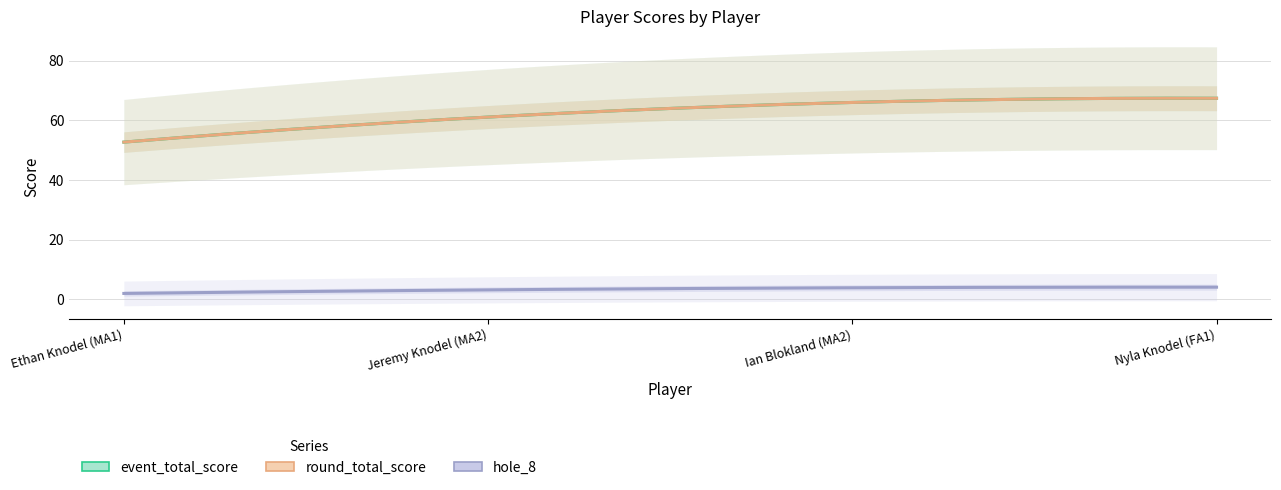

Where is round_total_score nearest to the value 60?

Jeremy Knodel (MA2)